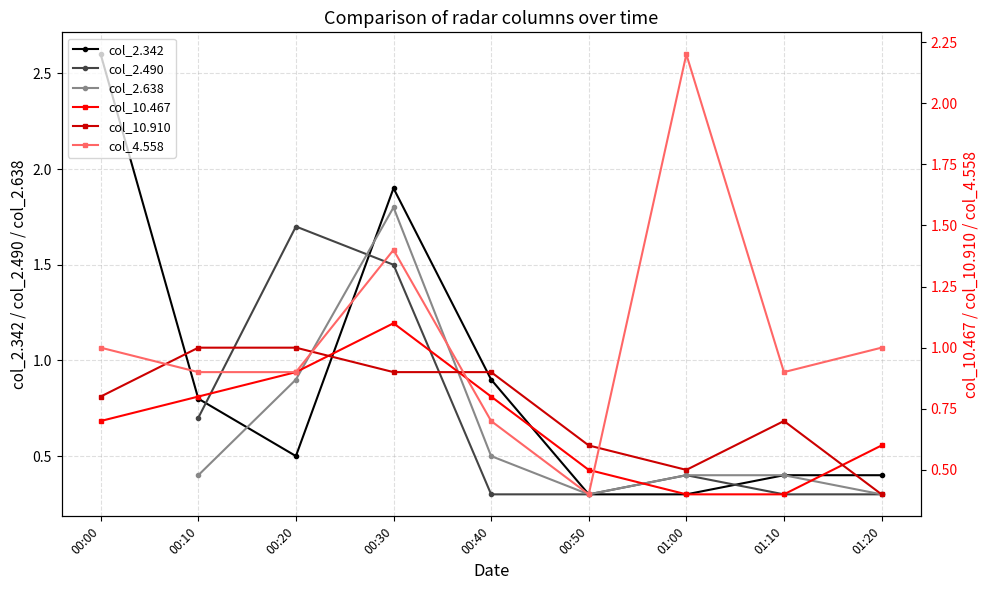

After their last crossing, which series has the higher values: col_4.558 or col_2.490?

col_4.558